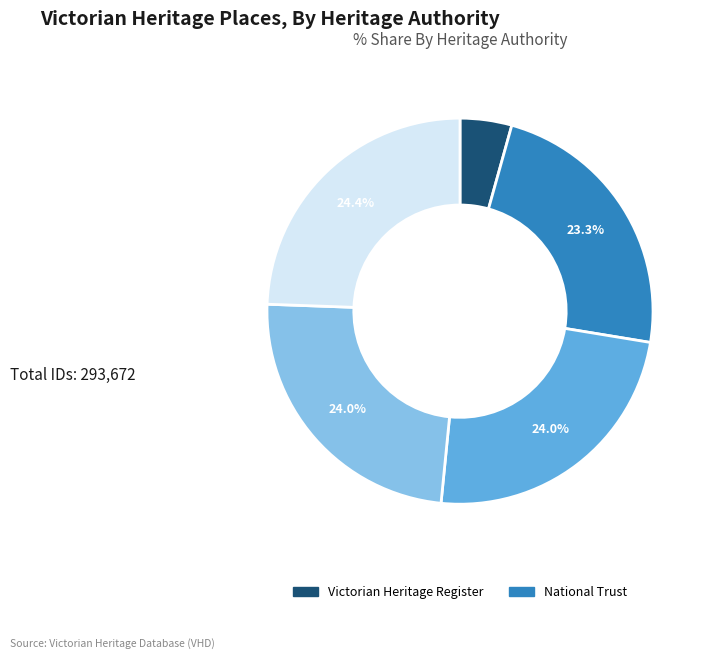

Does any single category account for the majority?

No